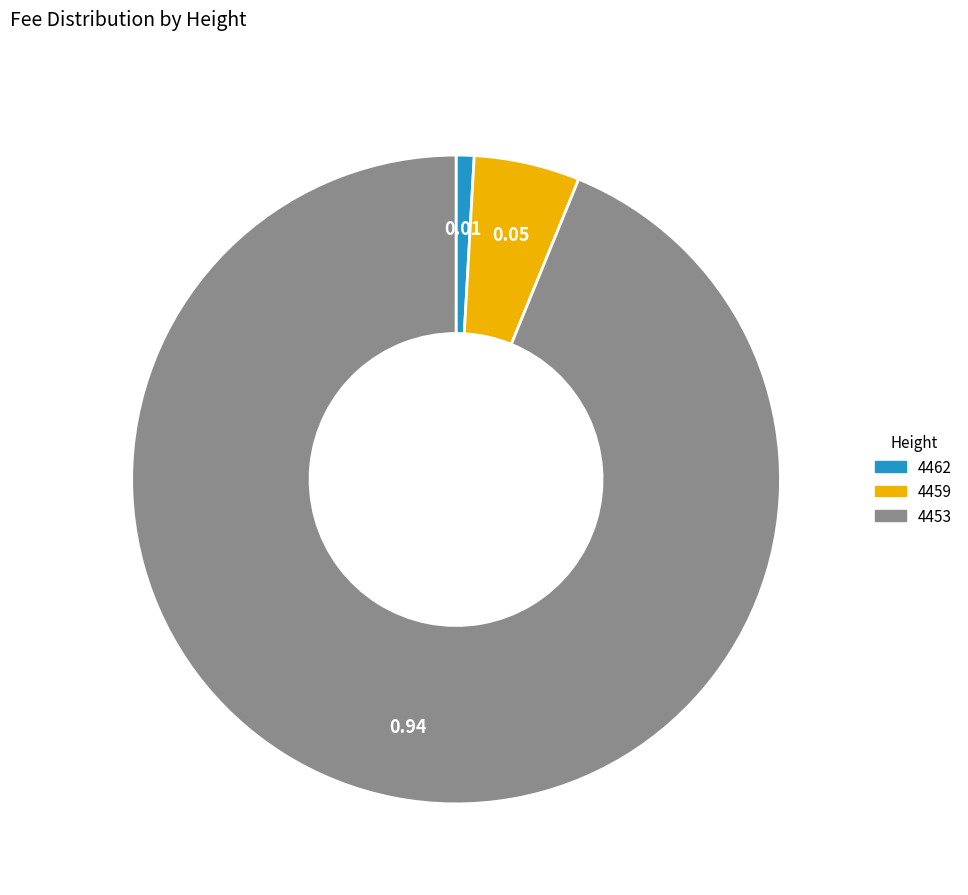

How many segments does this pie chart have?

3